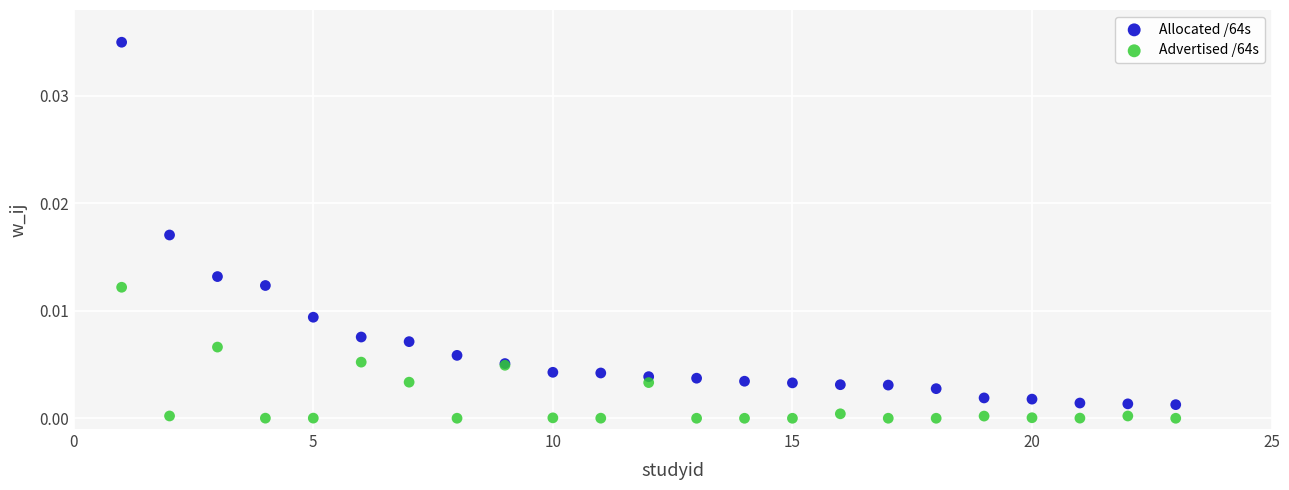

Which series reaches the minimum Y coordinate?

Advertised /64s